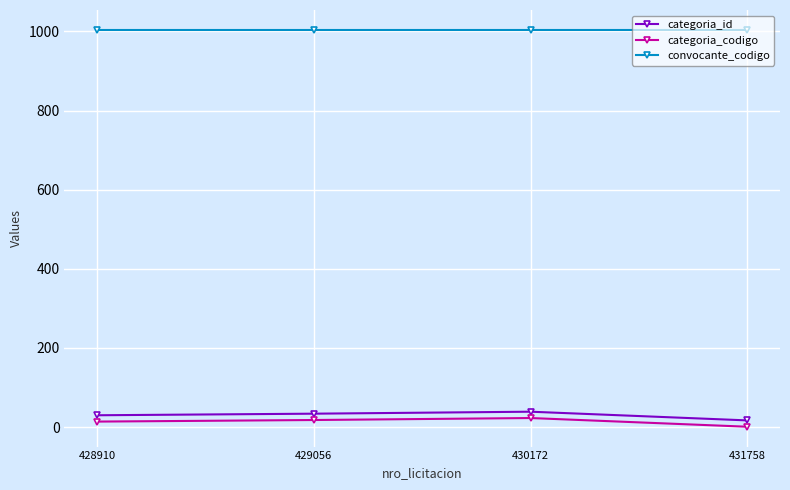

At which category does the chart reach its minimum across all series?

431758